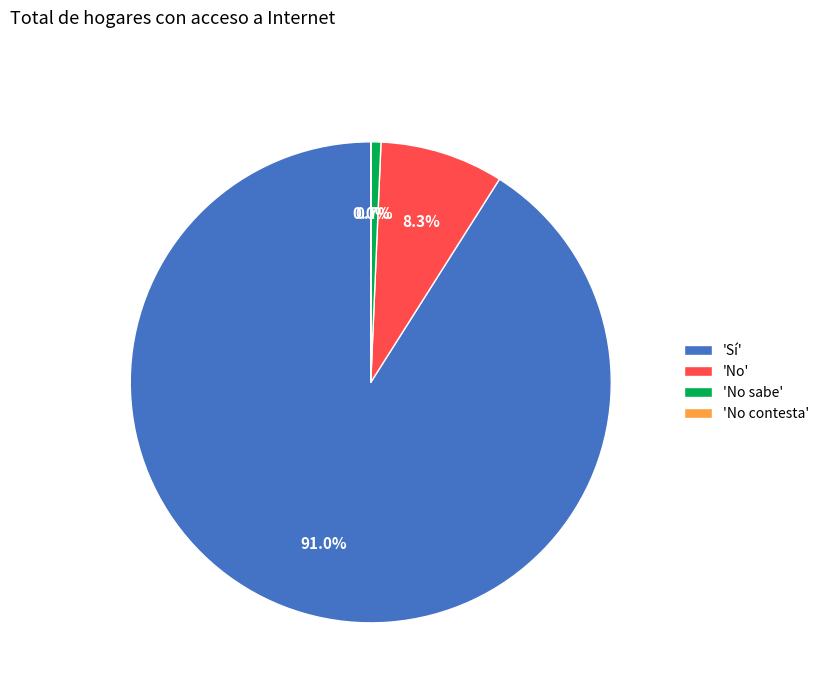

What portion of the pie excludes 'Sí'?

9.0%